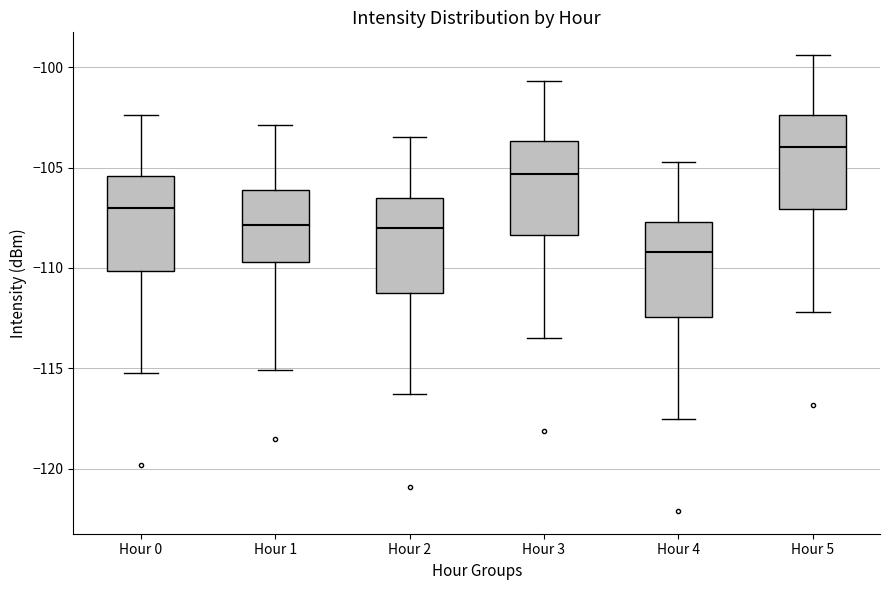

Where is the lower edge of the box for Hour 1 on the y-axis? The values are not printed on the chart, so give them approximately, as read against the axis.

-109.5